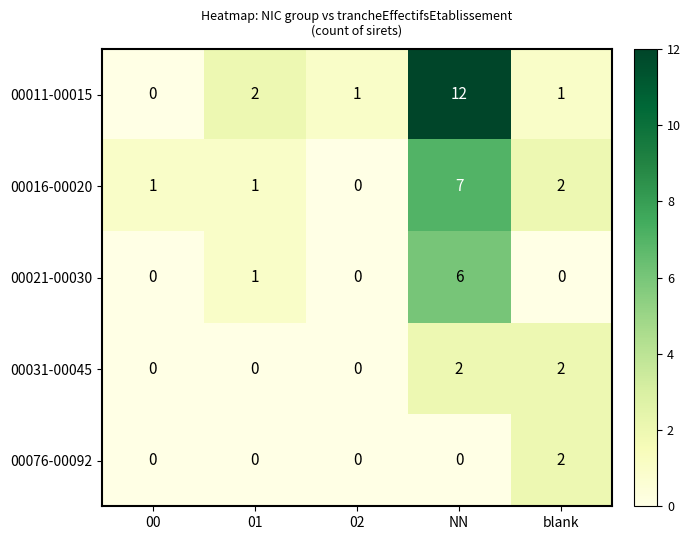

Between 00 and NN, which series saw the biggest shift?

00011-00015